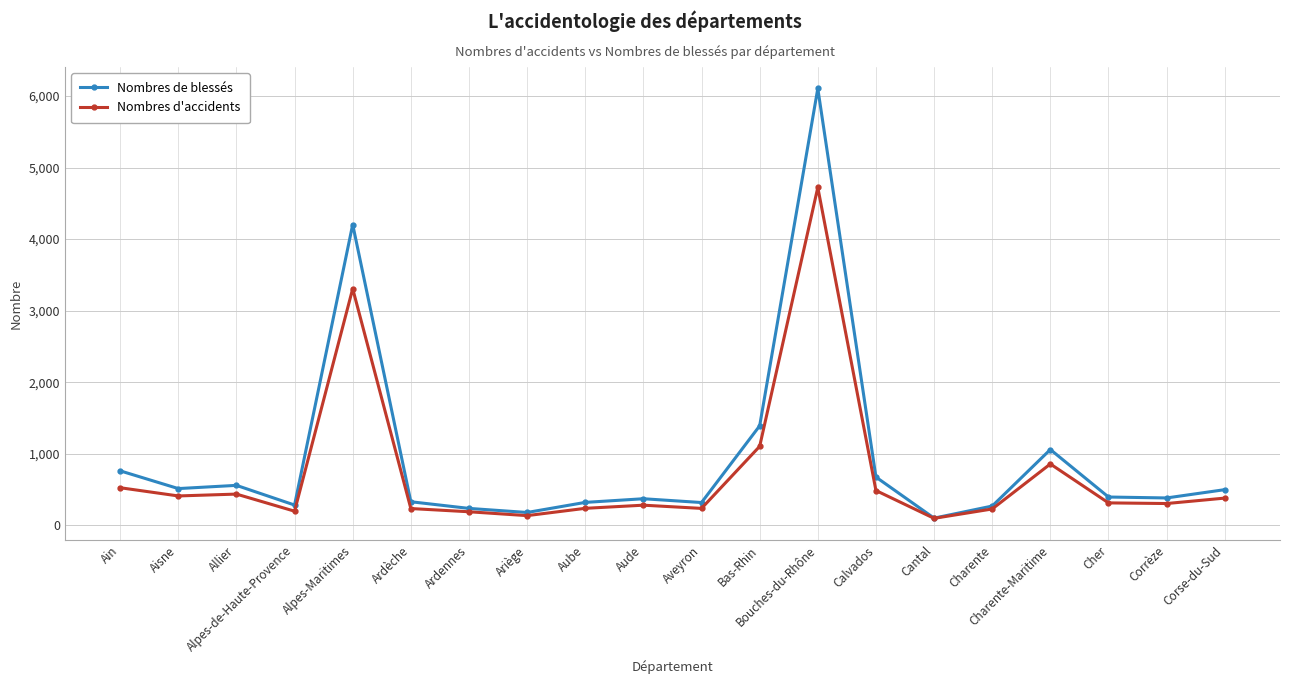

Which series has the largest total across all categories?

Nombres de blessés